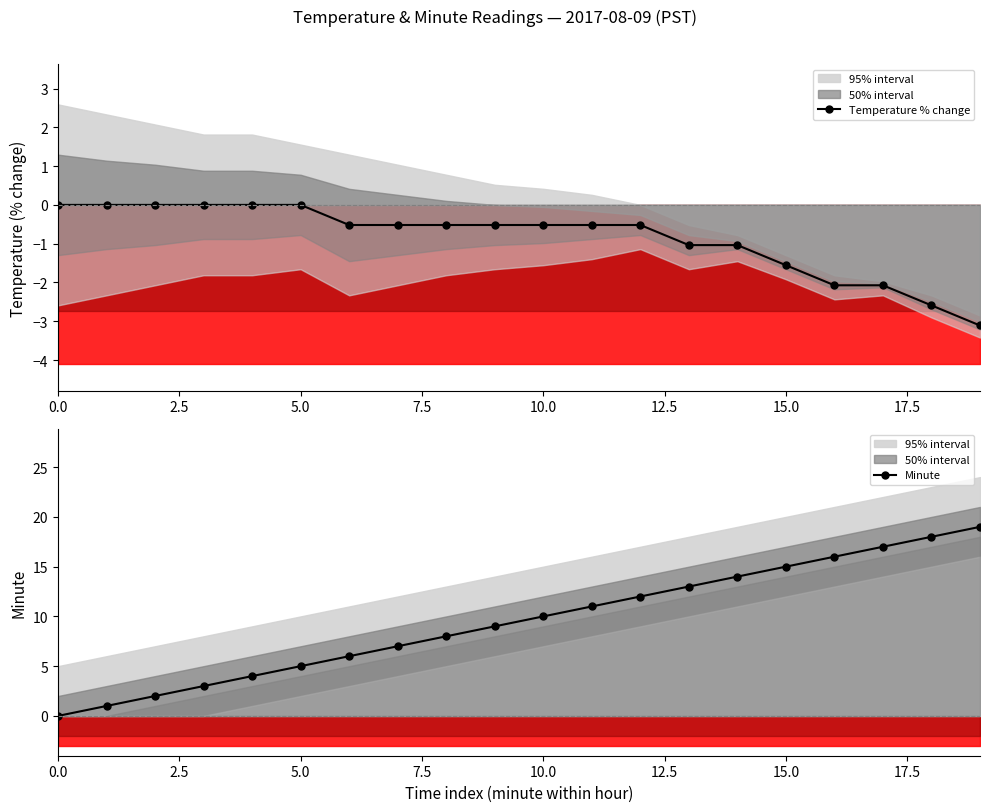

True or false: Minute has more than 1 interior local peaks.

False